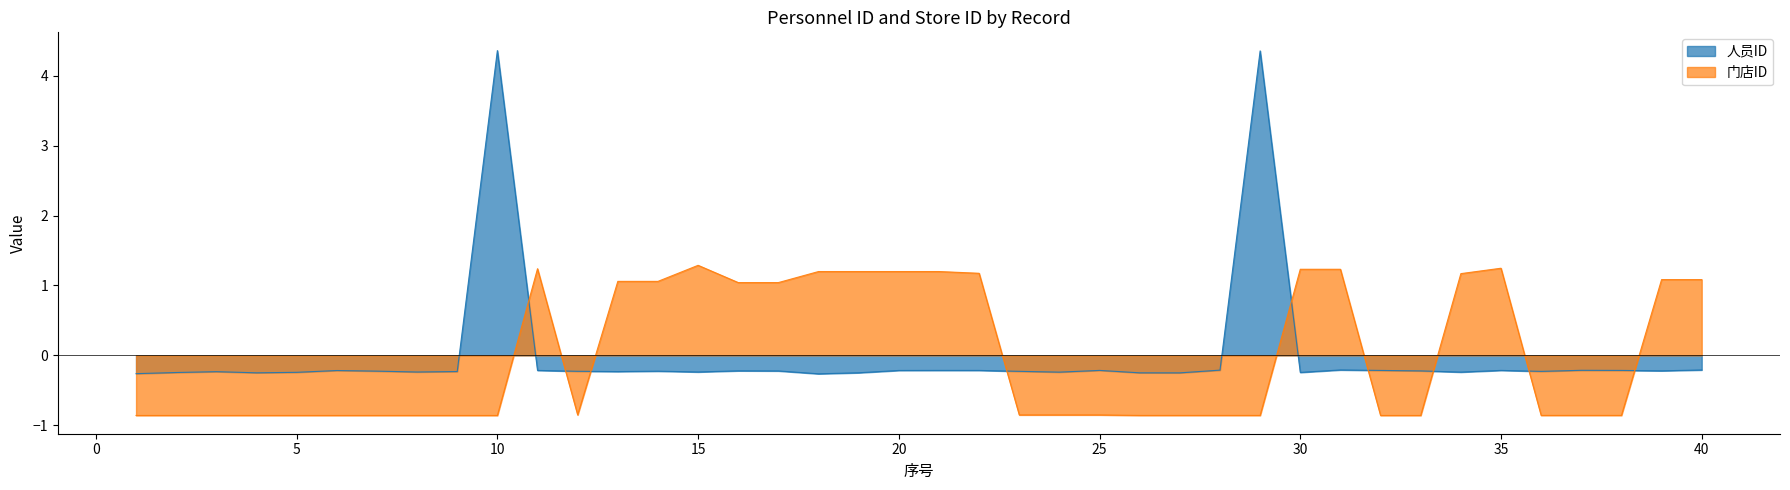

Which label corresponds to the smallest value in the chart?

1